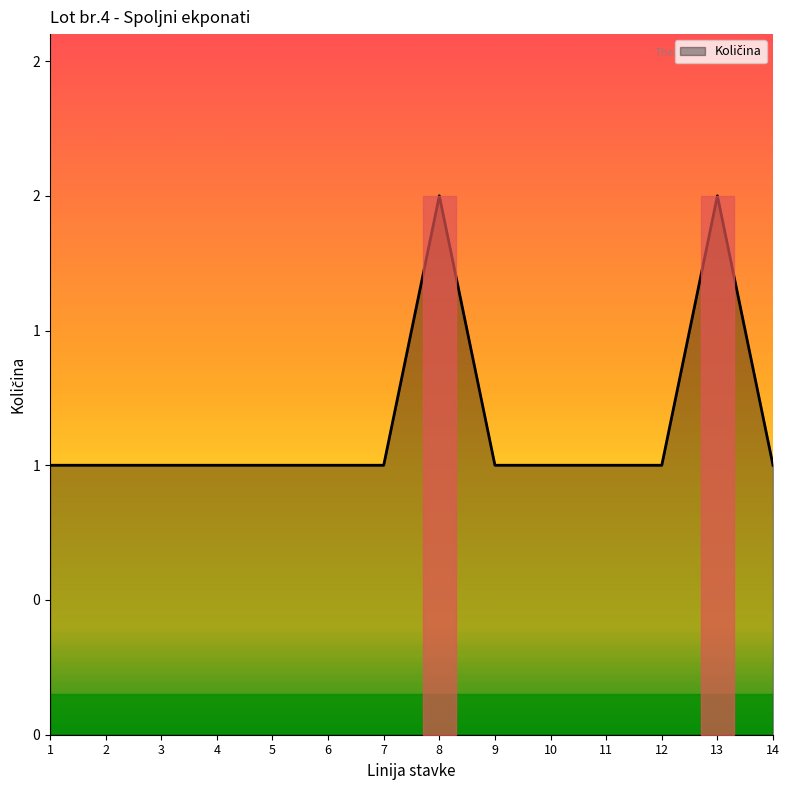

What is the difference between the second highest and second lowest values?

1